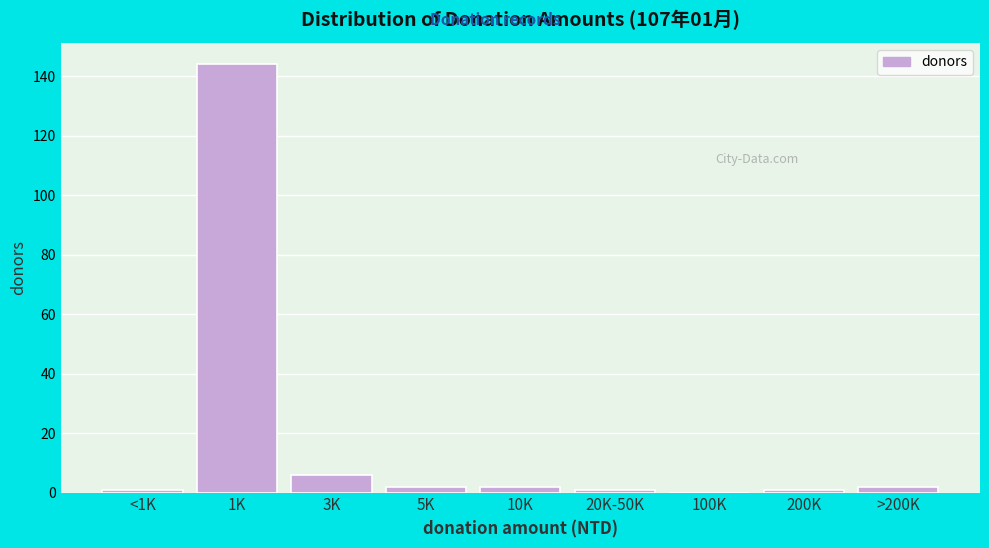

Reading left to right, transcribe all the data shown in this chart.

<1K=1	1K=144	3K=6	5K=2	10K=2	20K-50K=1	100K=0	200K=1	>200K=2